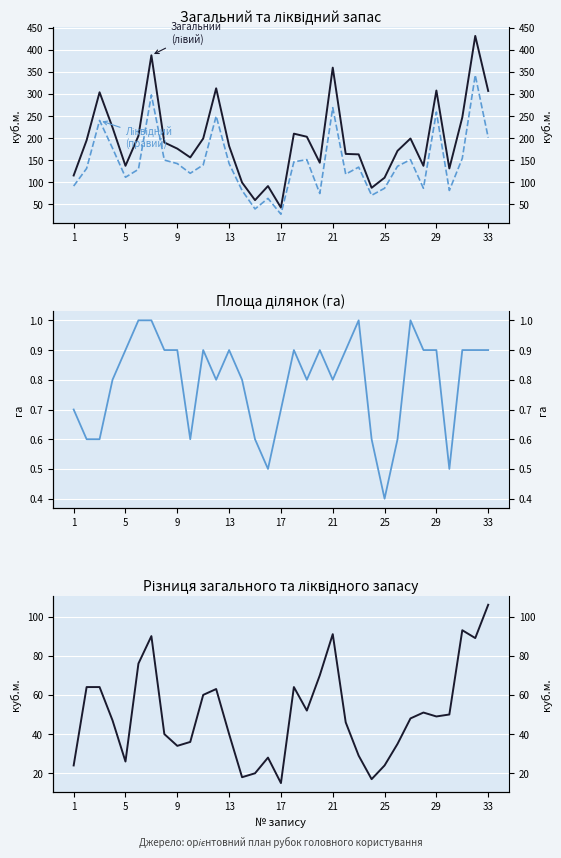

True or false: Загальний запас (куб.м.) has more than 1 interior local peaks.

True